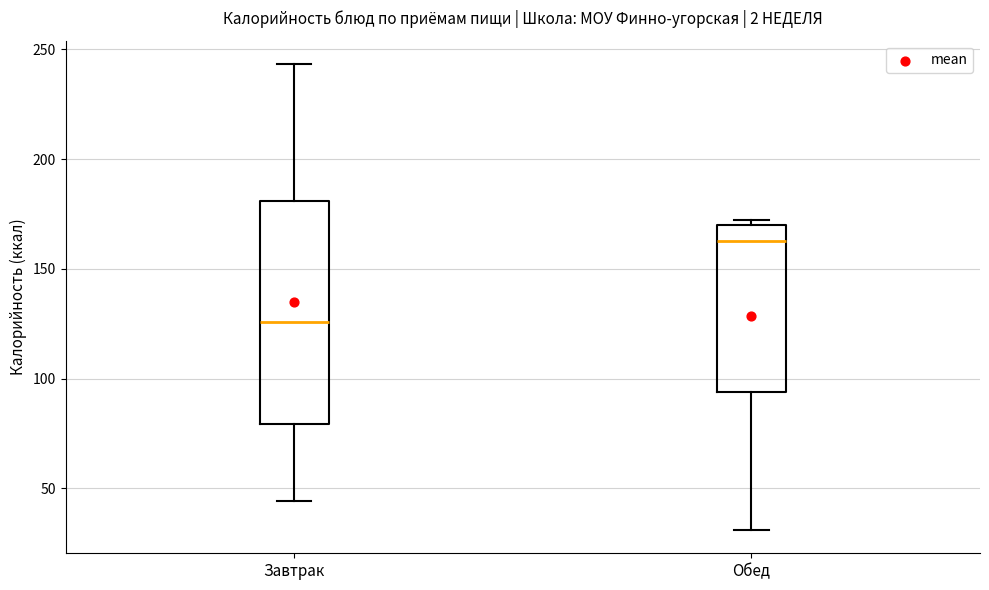

Which box's median line is the highest?

Обед